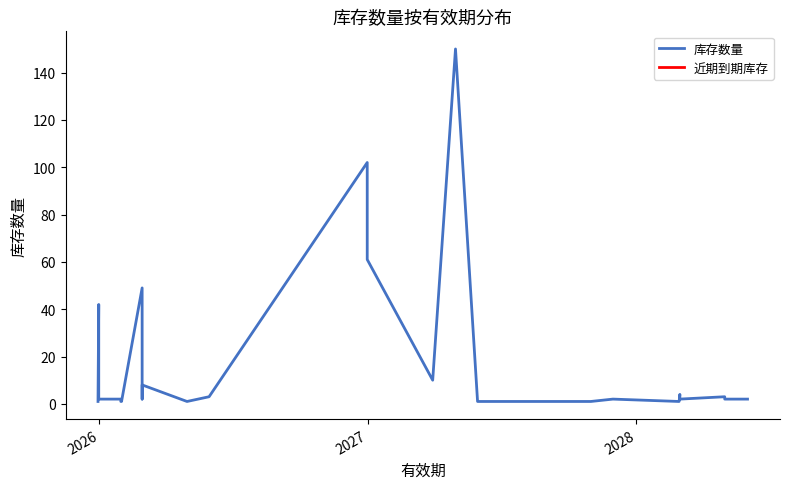

How many lines are shown in the chart?

1